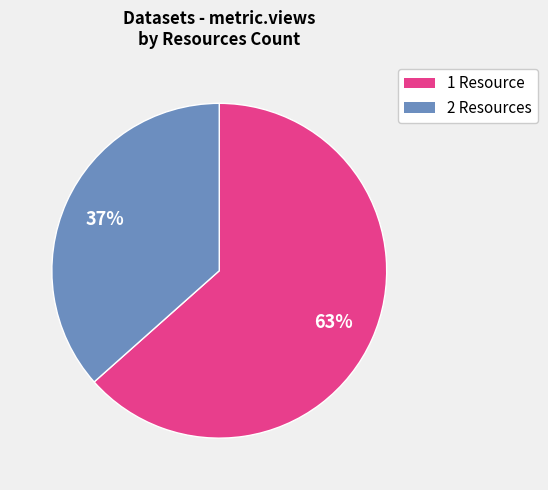

To the nearest percent, what is the average slice percentage?

50%